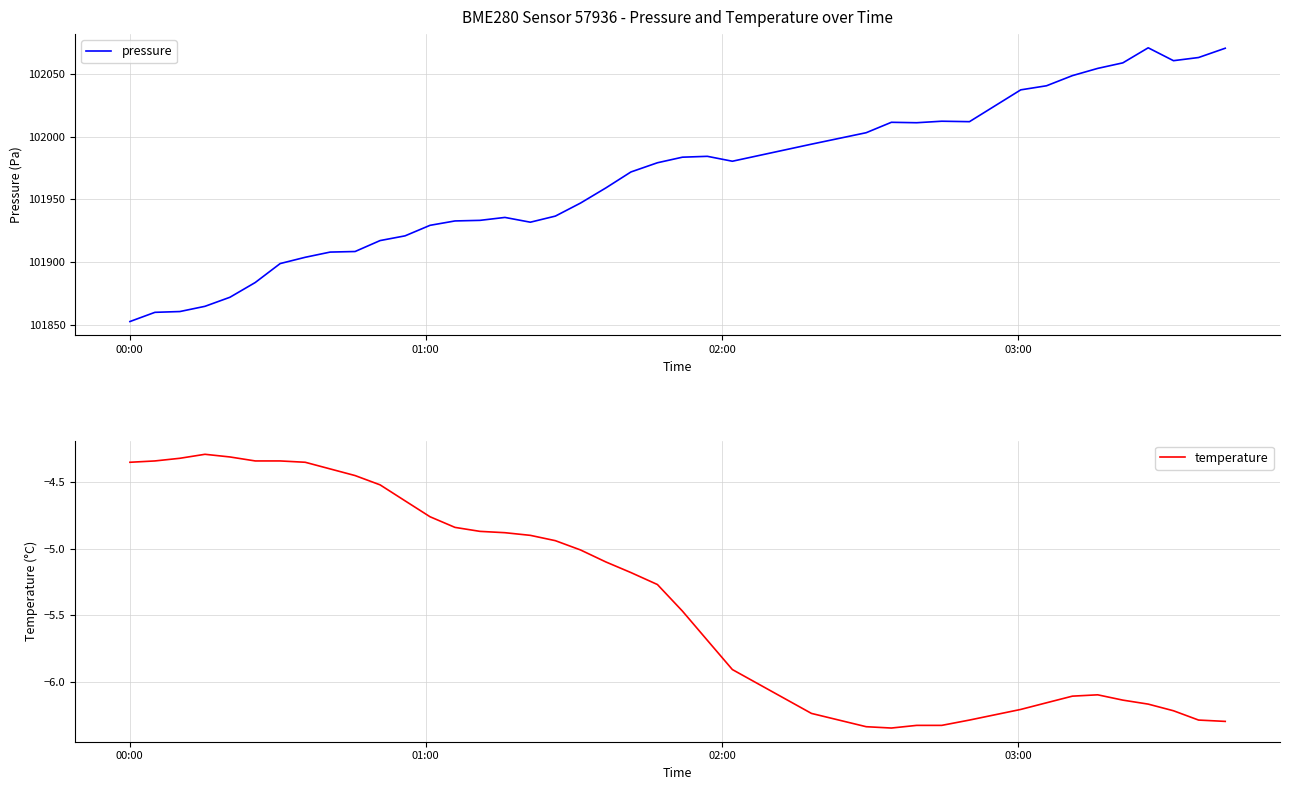

What is the maximum value for pressure?

102070.8